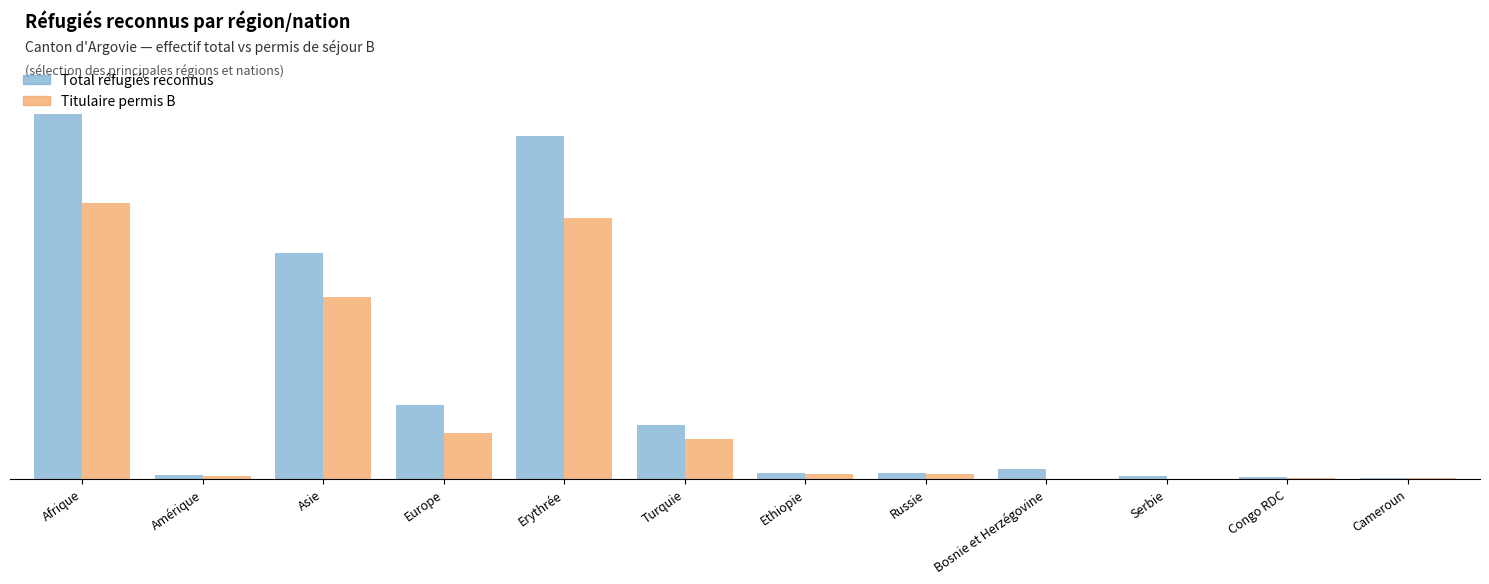

What is the value of the Titulaire permis B bar at the 3rd from the left?

1412